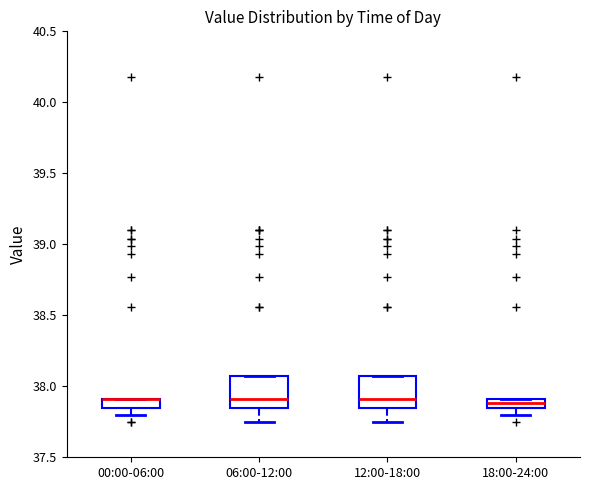

Where does the lower whisker of the box for 12:00-18:00 end on the y-axis? The values are not printed on the chart, so give them approximately, as read against the axis.

37.75